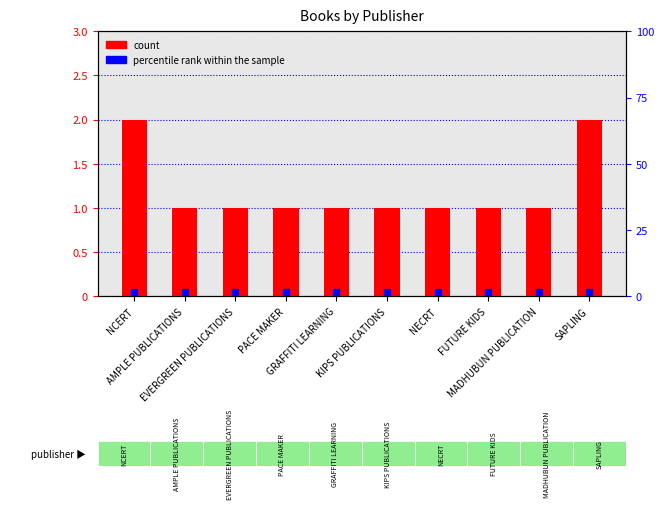

How many values exceed 1?

2